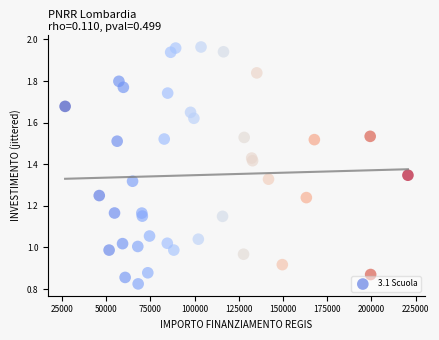

What is the range of X values (max minus min)?

193933.1